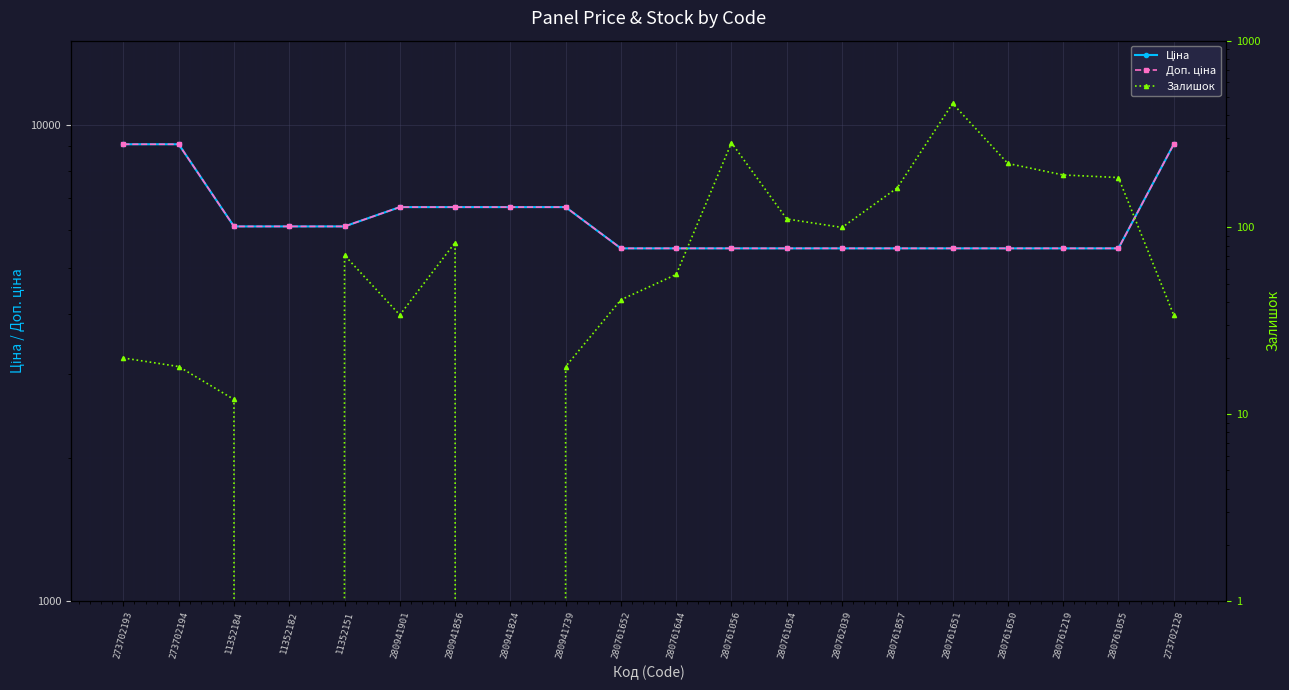

At which label is Доп. ціна closest to 7294?

280941901